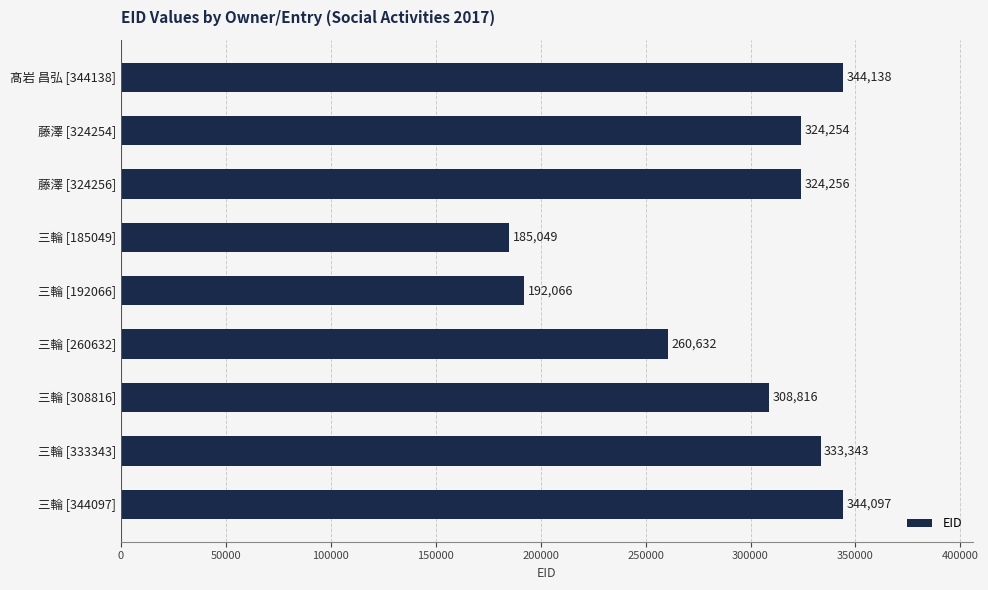

Reading top to bottom, what are all the values shown in this chart?

髙岩 昌弘 [344138]=344138	藤澤 [324254]=324254	藤澤 [324256]=324256	三輪 [185049]=185049	三輪 [192066]=192066	三輪 [260632]=260632	三輪 [308816]=308816	三輪 [333343]=333343	三輪 [344097]=344097